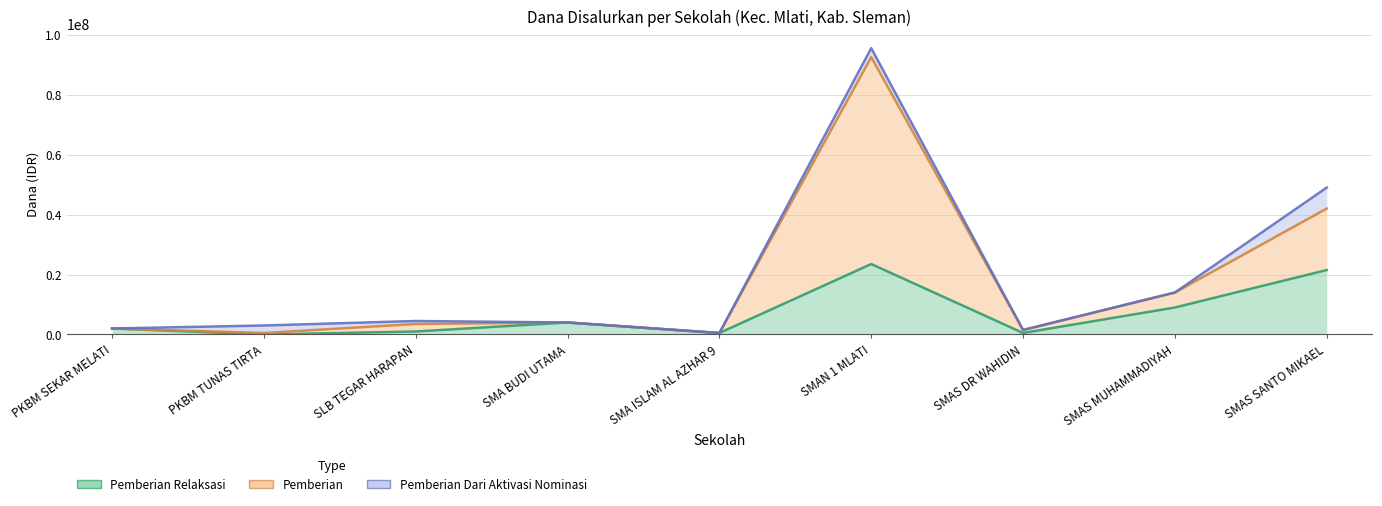

At which category is the sum across all series the highest?

SMAN 1 MLATI